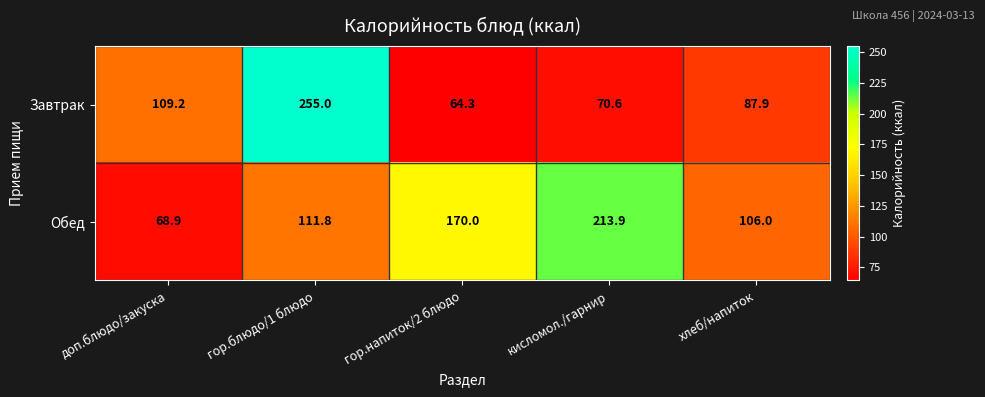

Which series has the largest total across all categories?

Обед